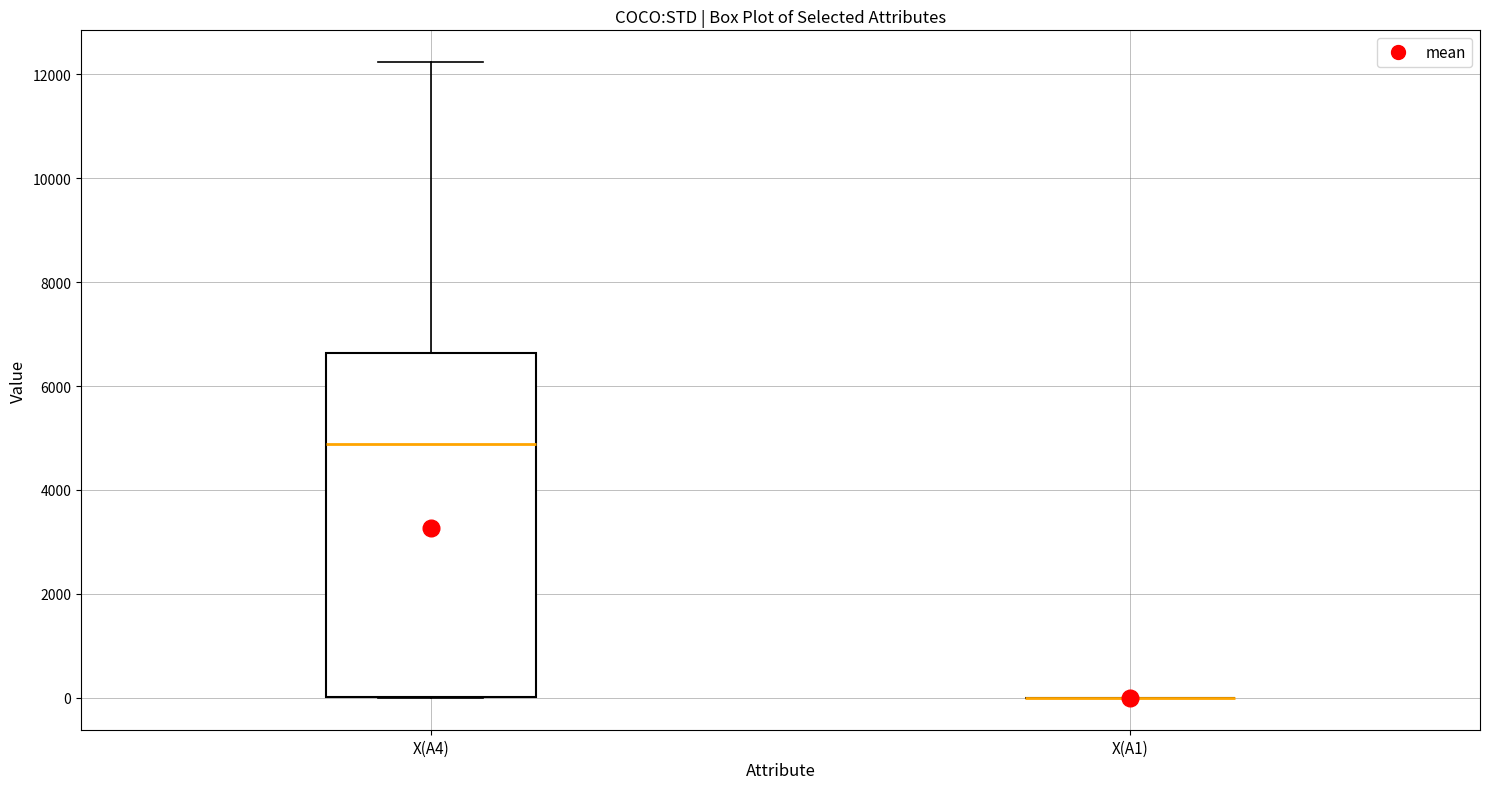

Comparing the boxes themselves (not the whiskers), which one is the tallest?

X(A4)